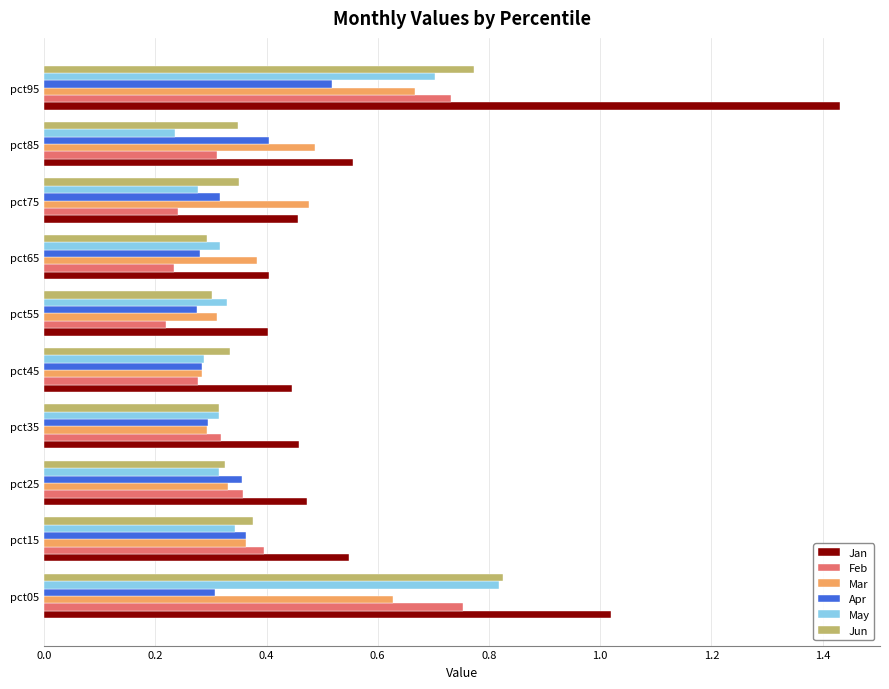

What is the total value across all series at pct85?

2.3